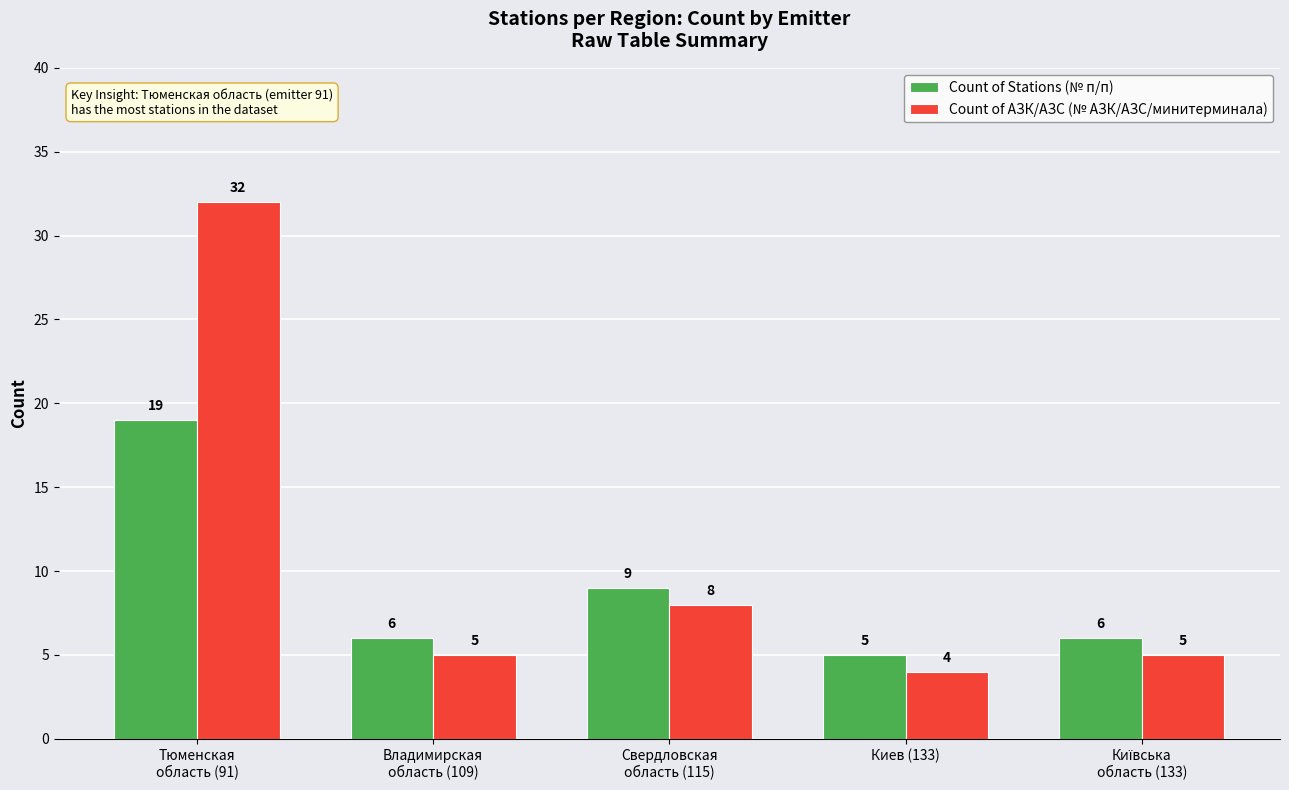

Reading left to right, list all the values displayed in this chart.

Count of Stations (№ п/п): 19	6	9	5	6
Count of АЗК/АЗС (№ АЗК/АЗС/минитерминала): 32	5	8	4	5